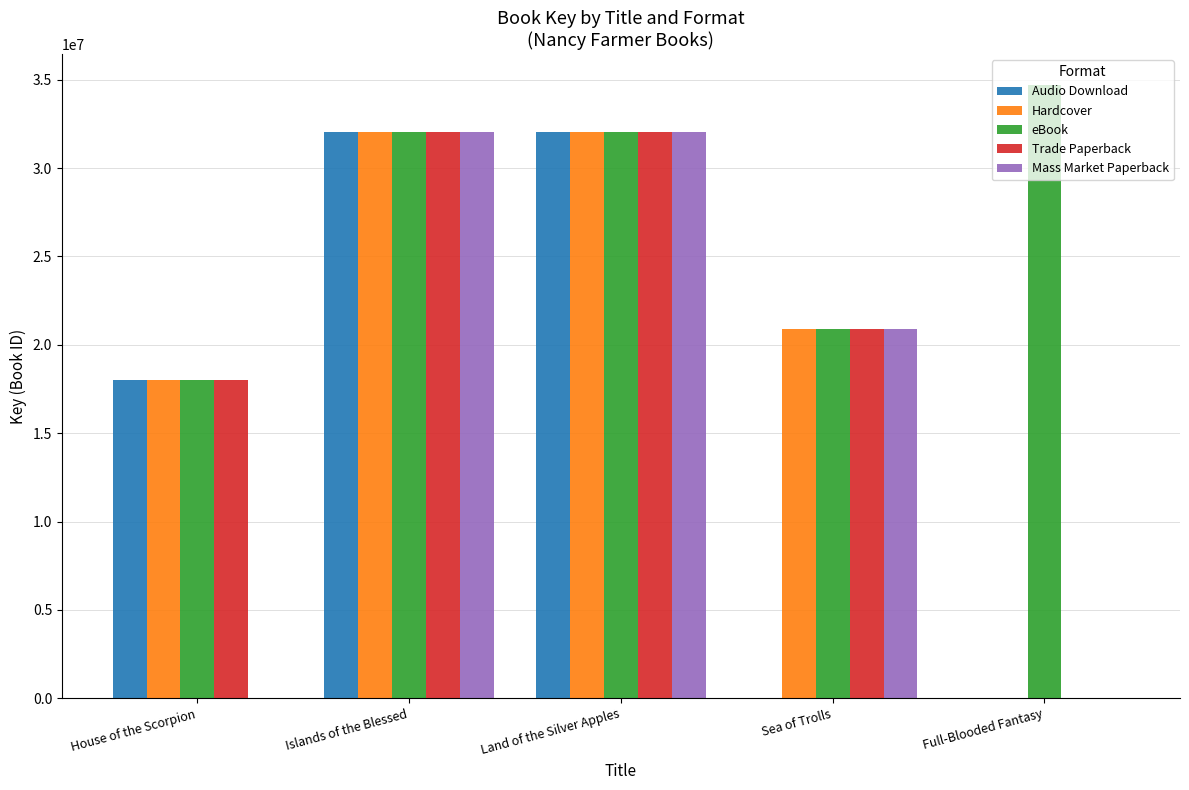

What is the average value of the Mass Market Paperback series?

16995735